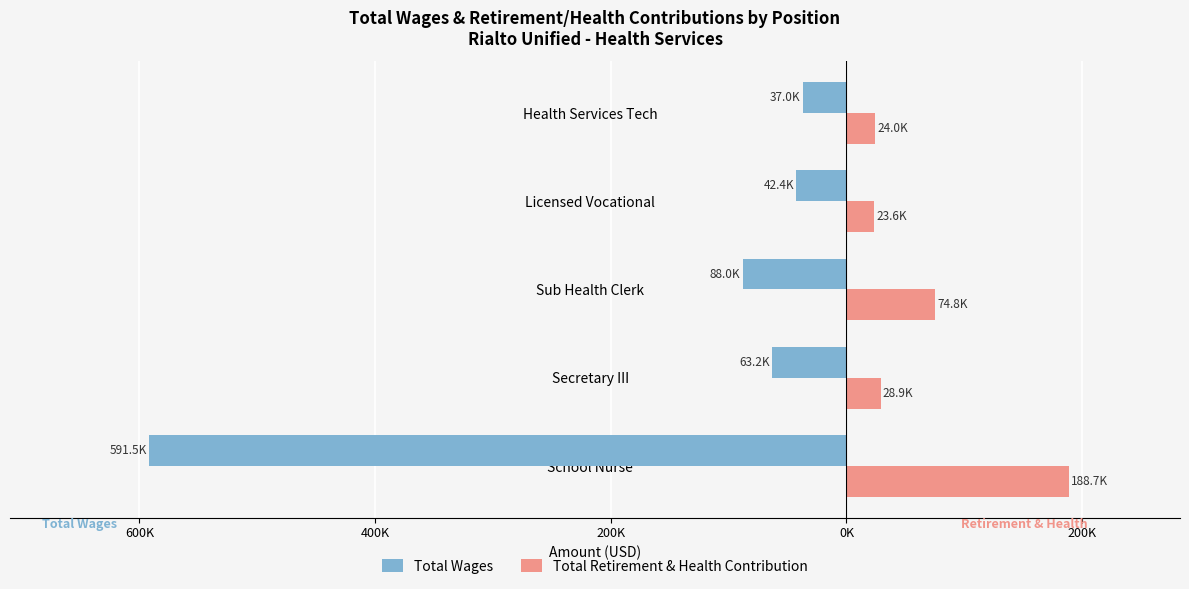

What are all the series names shown in the legend?

Total Wages, Total Retirement & Health Contribution